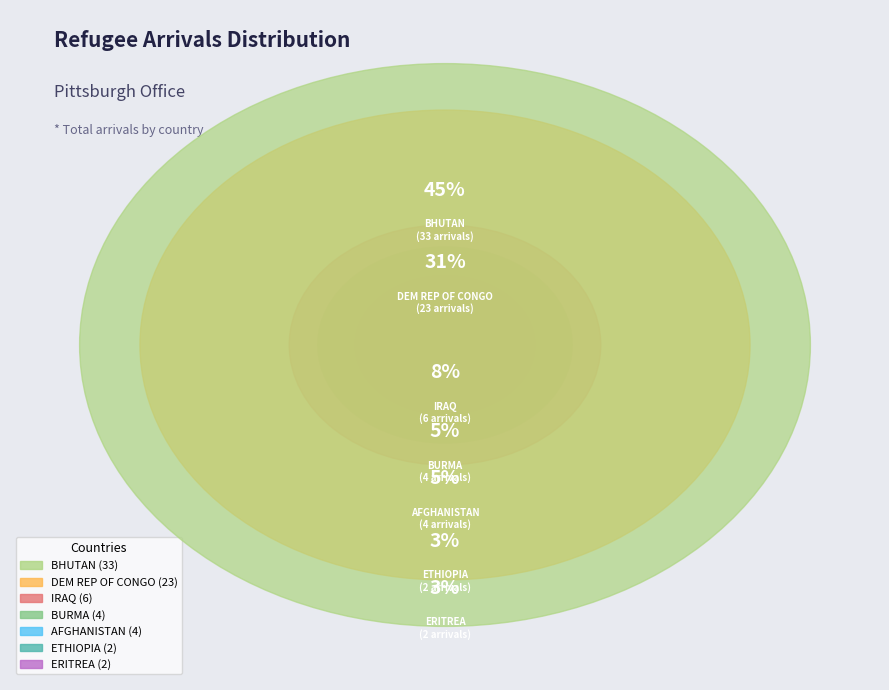

Count the number of slices in the pie.

7